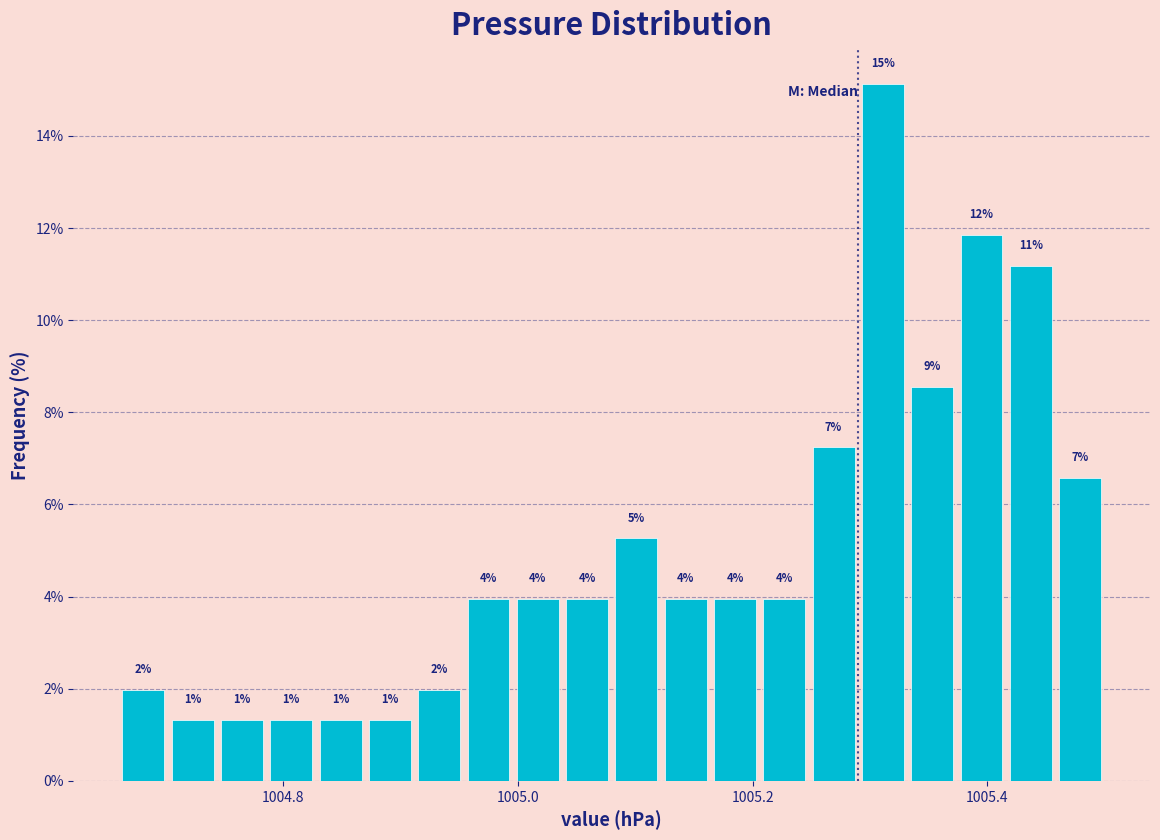

Read against the x-axis, roughly where is the centre of the tallest bar?

1005.32